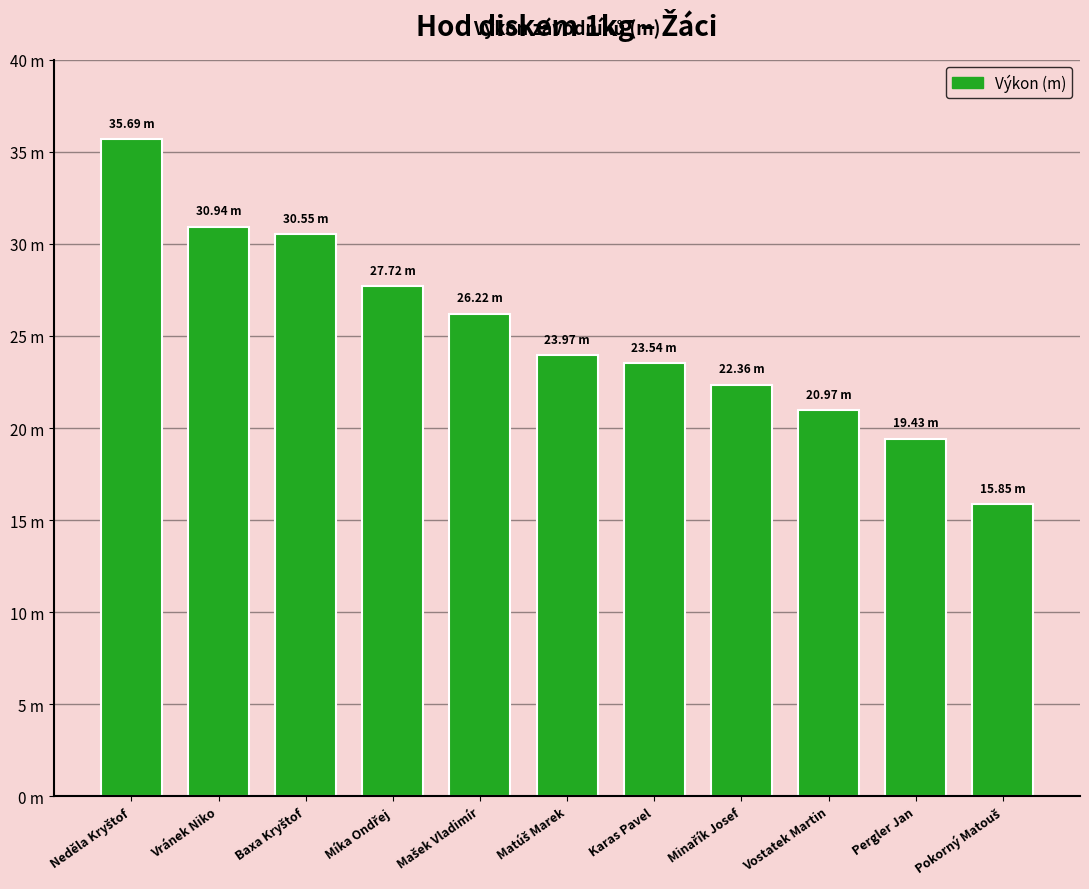

Where is the data nearest to the value 25?

Matúš Marek